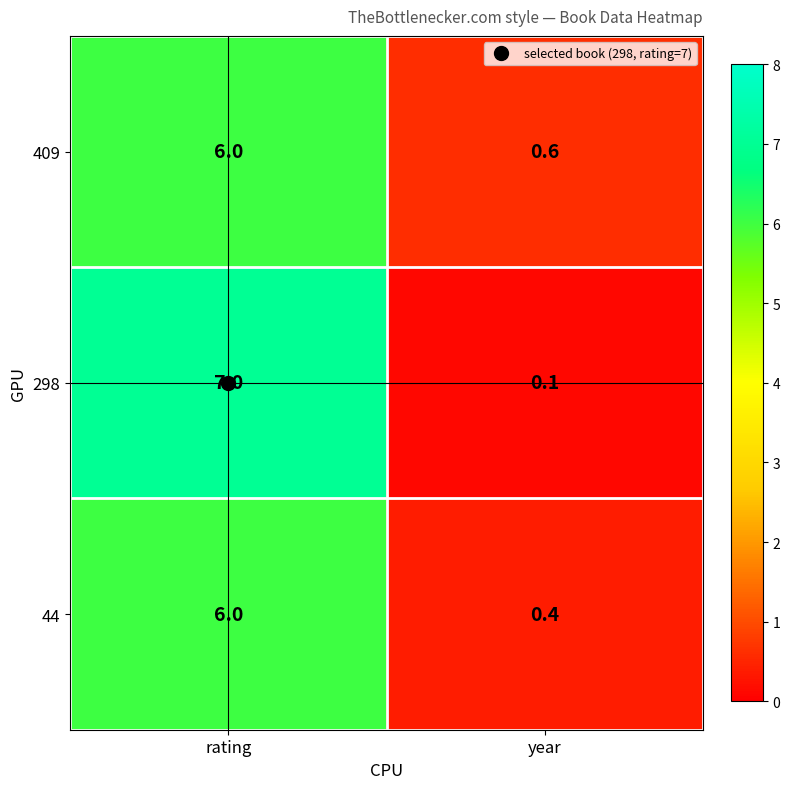

What is the difference between the highest and lowest values at year?

0.5